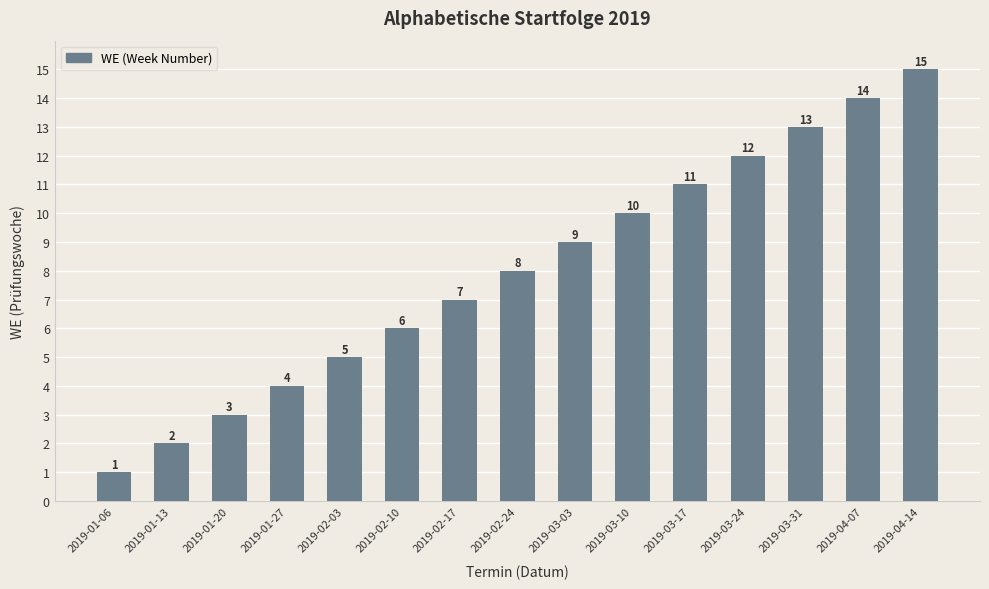

List the labels in order of value, smallest first.

2019-01-06, 2019-01-13, 2019-01-20, 2019-01-27, 2019-02-03, 2019-02-10, 2019-02-17, 2019-02-24, 2019-03-03, 2019-03-10, 2019-03-17, 2019-03-24, 2019-03-31, 2019-04-07, 2019-04-14